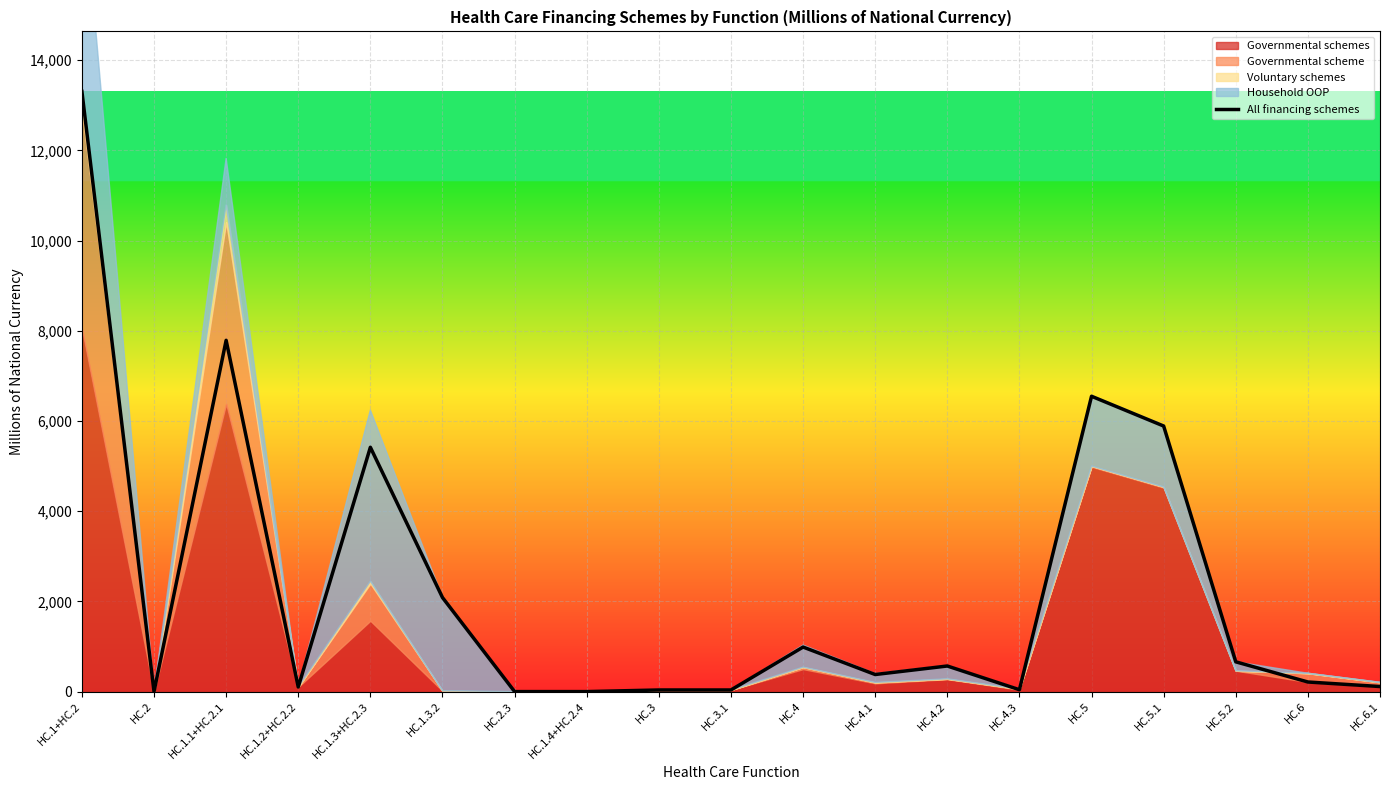

The chart shows a value of 932.3 at HC.4.2. True or false?

False